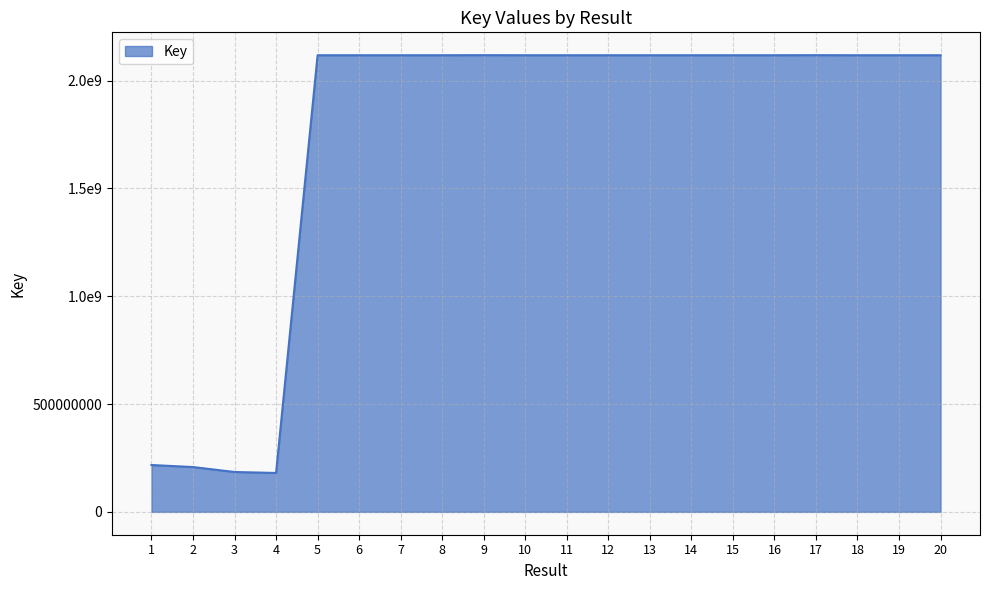

What is the value of the 5th point from the left?

2117859496